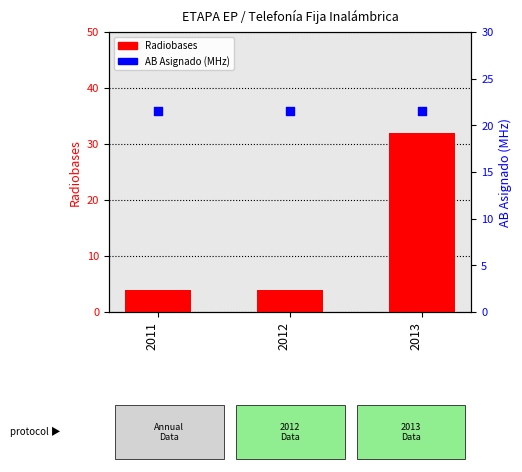

Which series has the largest total across all categories?

AB Asignado (MHz)